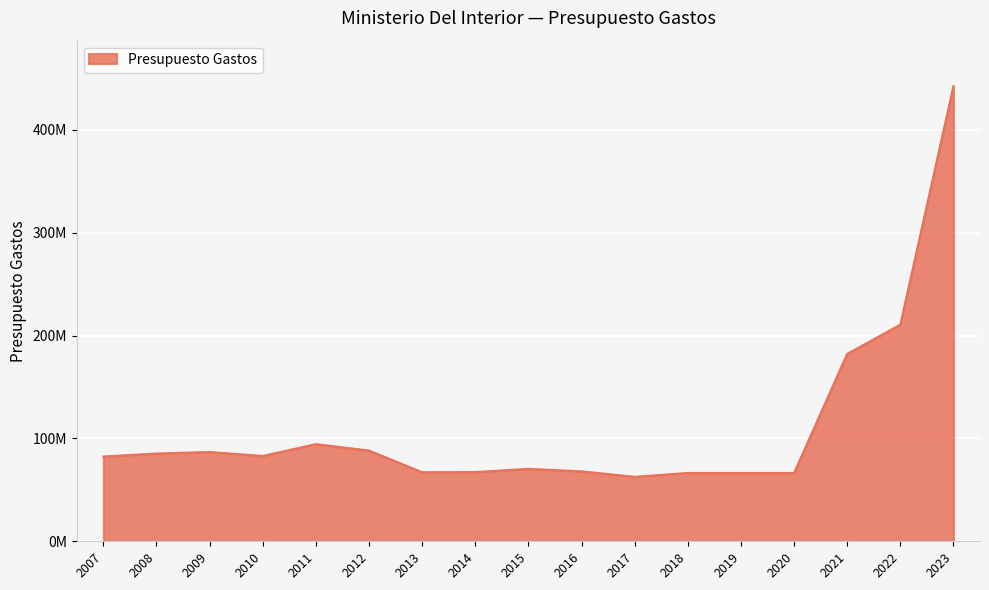

Is this an area chart (filled region under the line)?

Yes